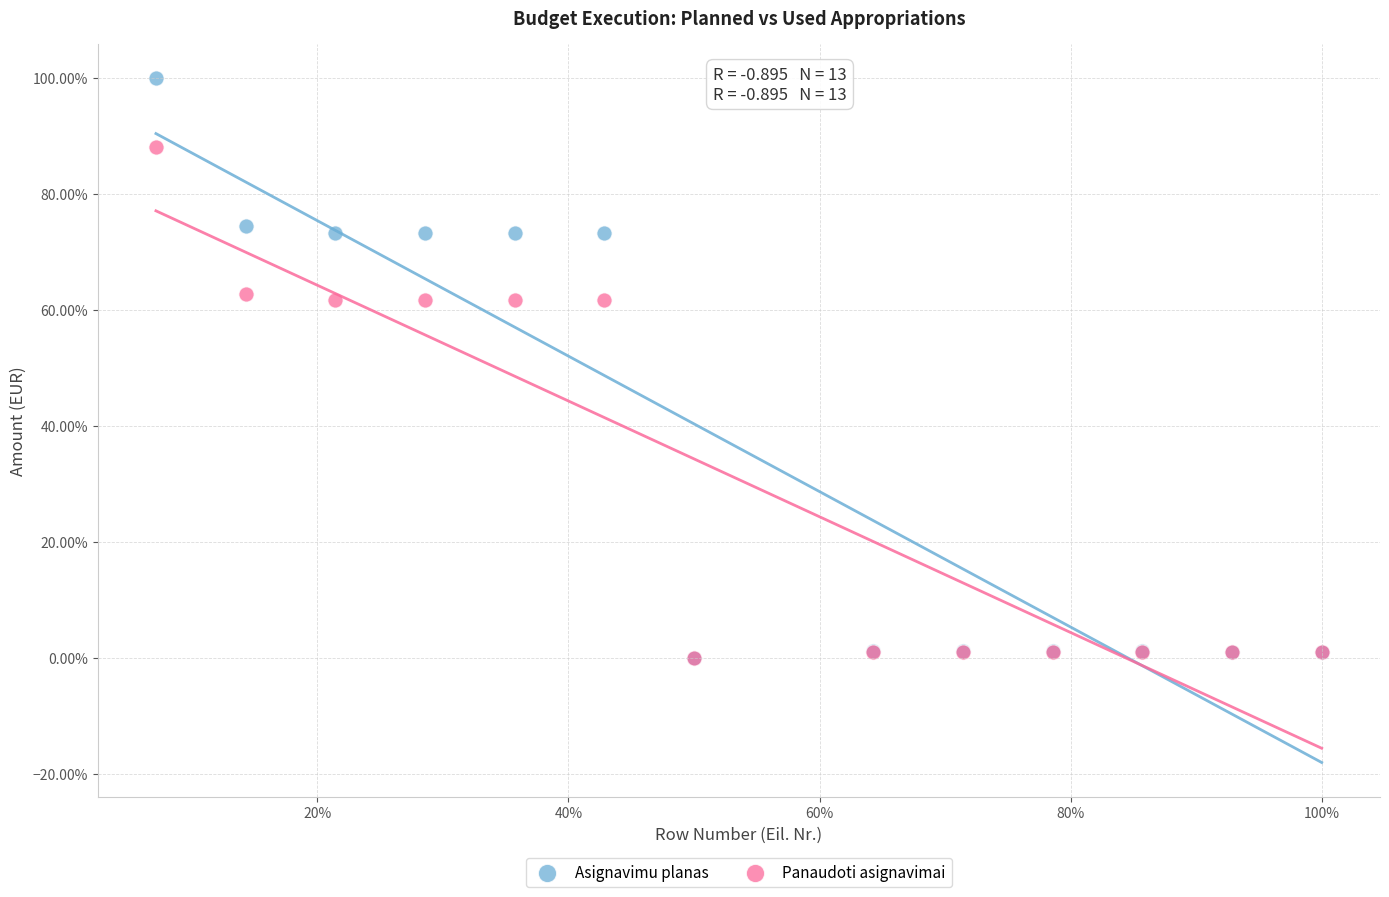

What are all the series names shown in the legend?

Asignavimu planas, Panaudoti asignavimai